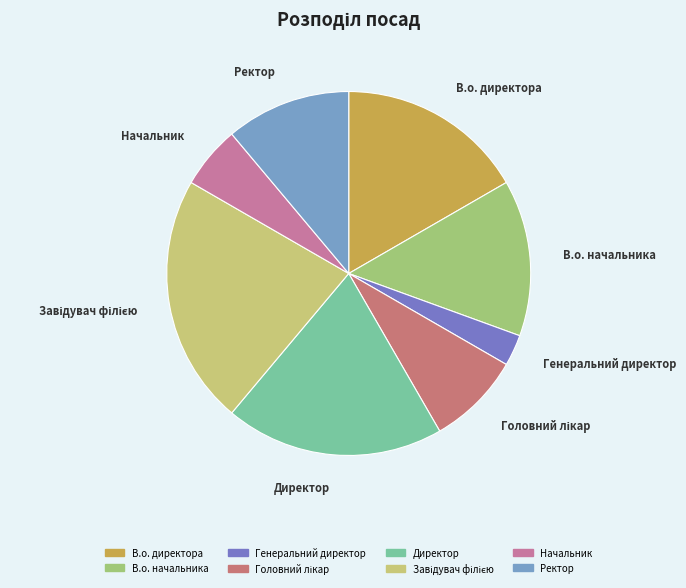

Does Ректор account for over 50% of the chart?

No